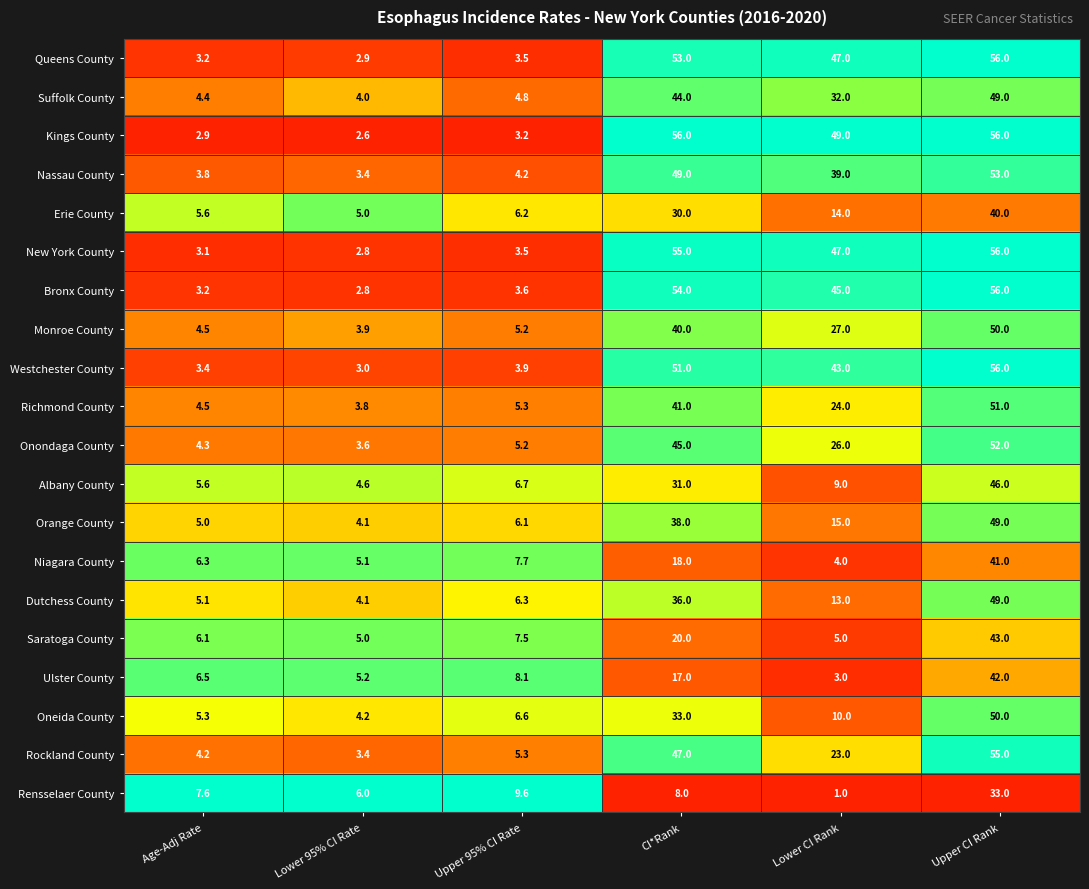

Is it true that Nassau County equals 69.8 at Lower CI Rank?

False